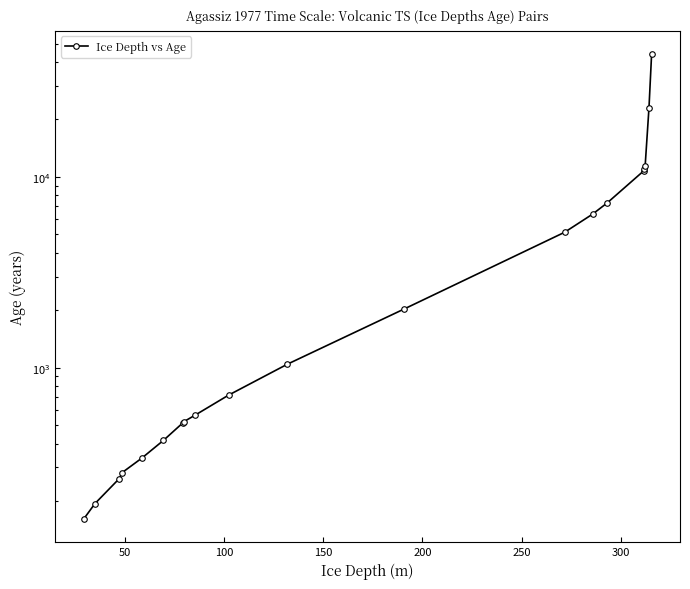

What is the minimum value shown in the chart?

161.0